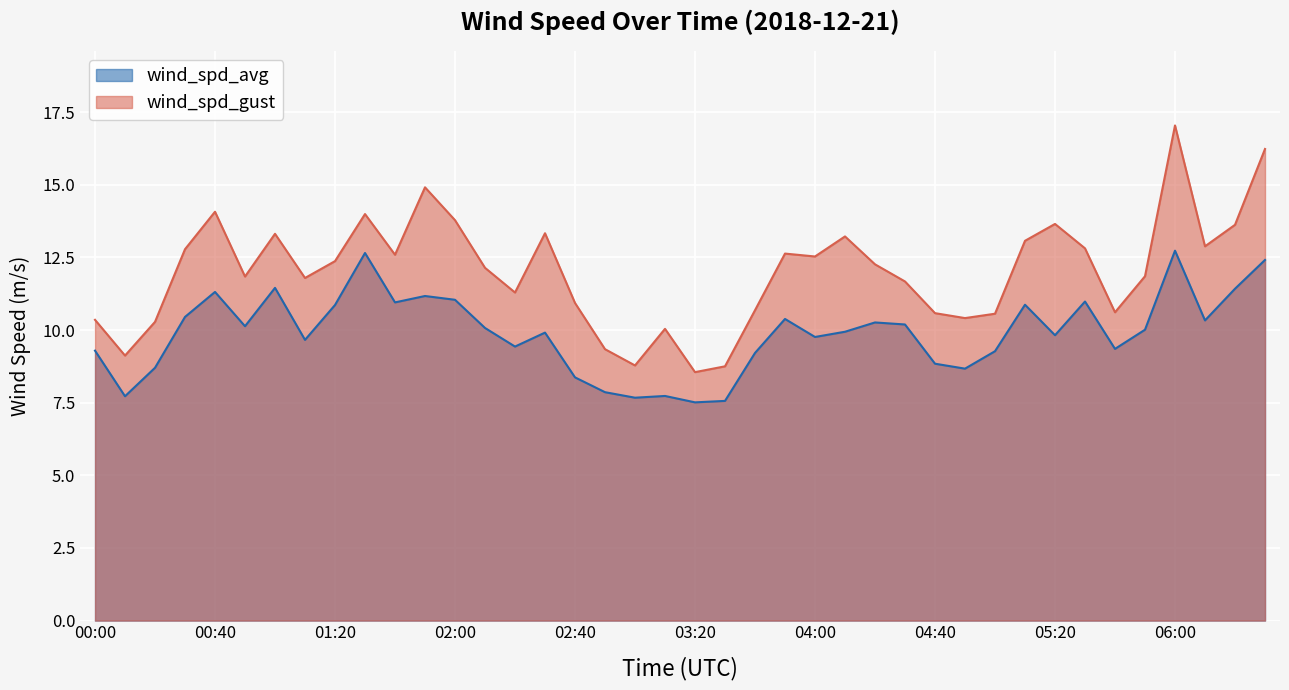

Does the chart display data point markers on the line(s)?

No